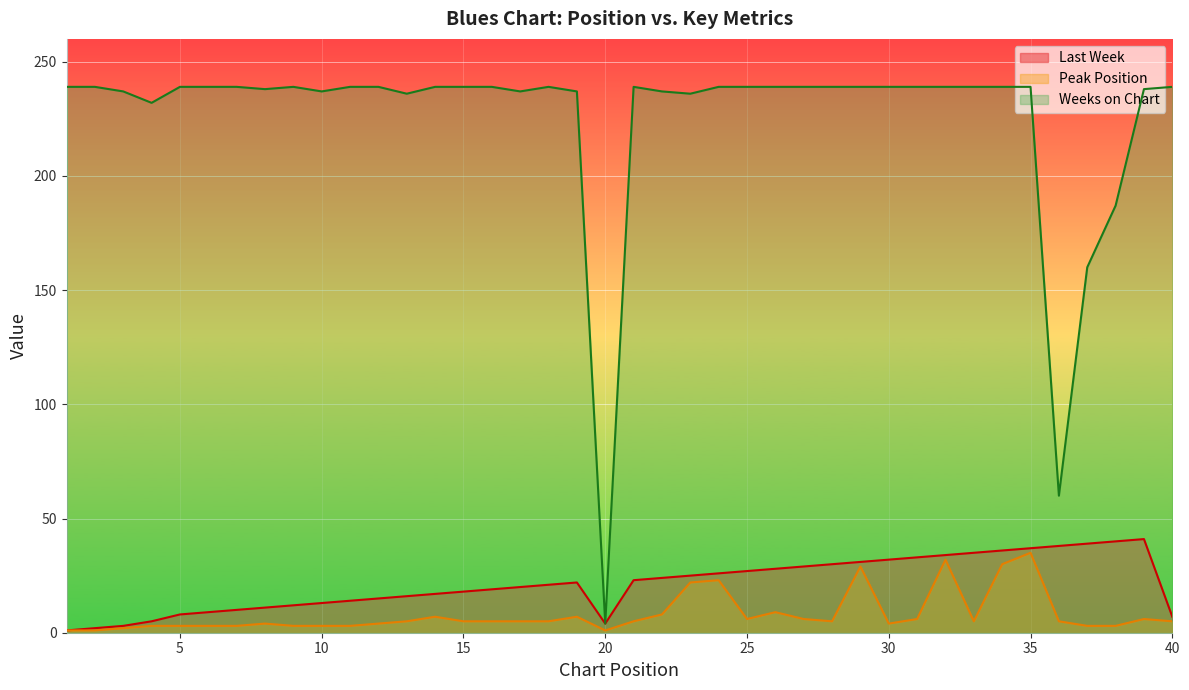

Read the Last Week value at 27, to the nearest 5.

30